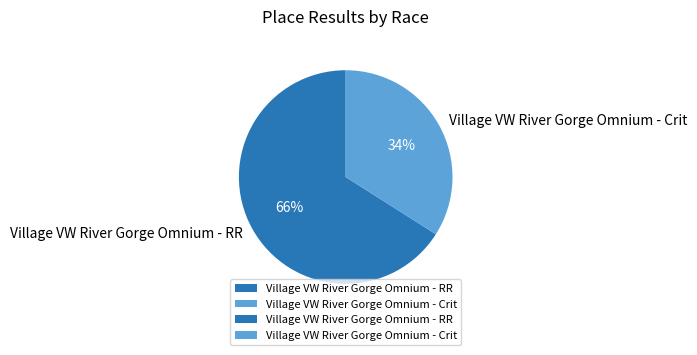

Between Village VW River Gorge Omnium - Crit and Village VW River Gorge Omnium - RR, which is larger?

Village VW River Gorge Omnium - RR